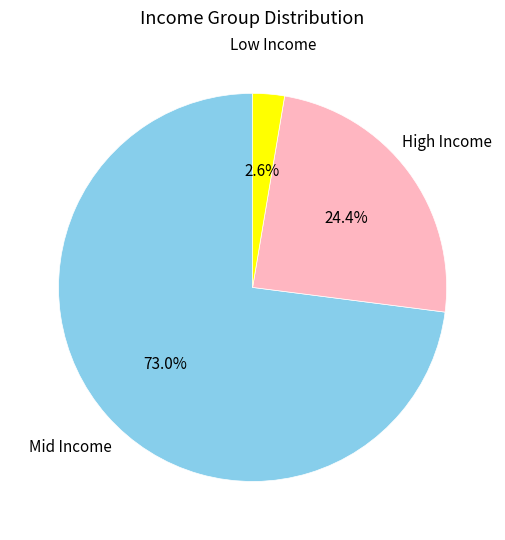

Is there any slice that represents more than half of the pie?

Yes